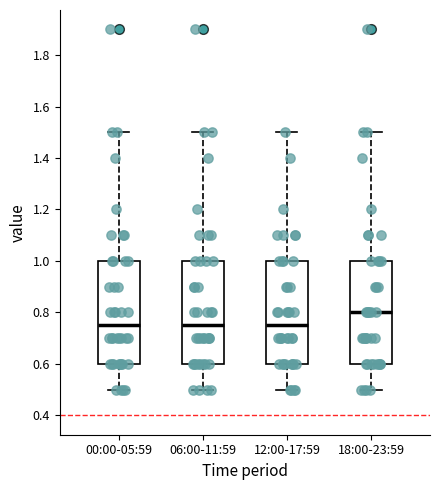

Where does the lower whisker of the box for 06:00-11:59 end on the y-axis? The values are not printed on the chart, so give them approximately, as read against the axis.

0.50